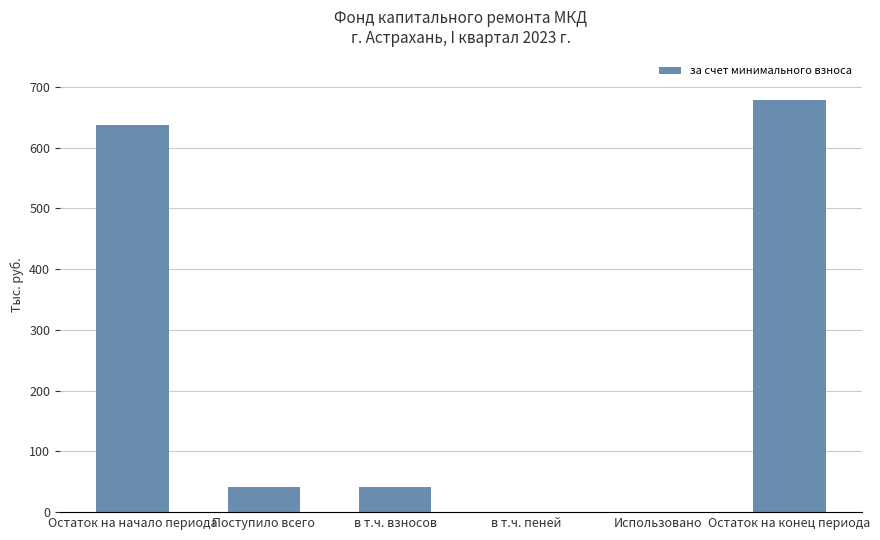

What is the sum of all values?

1397.6